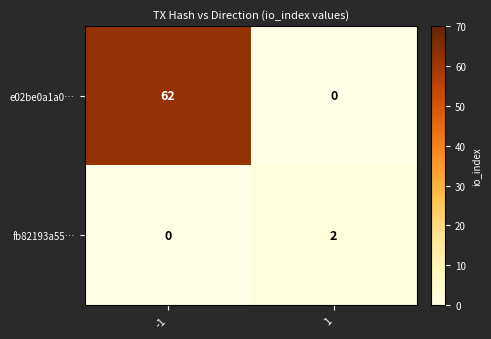

What is the difference between the e02be0a1a0… values at 1 and -1?

62